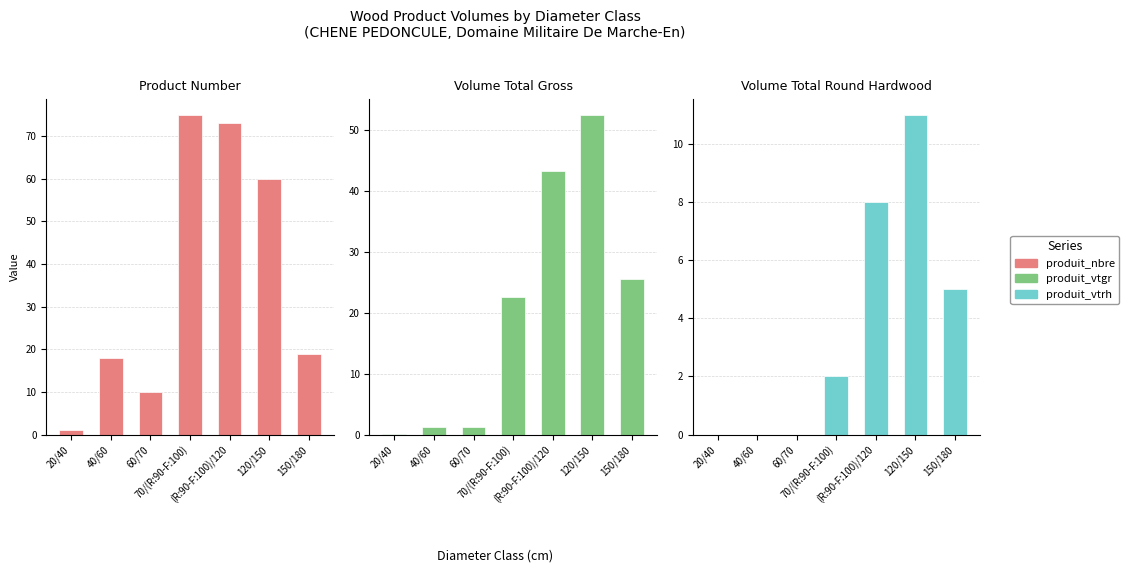

List the labels in order of Product Number value, smallest first.

20/40, 60/70, 40/60, 150/180, 120/150, (R:90-F:100)/120, 70/(R:90-F:100)